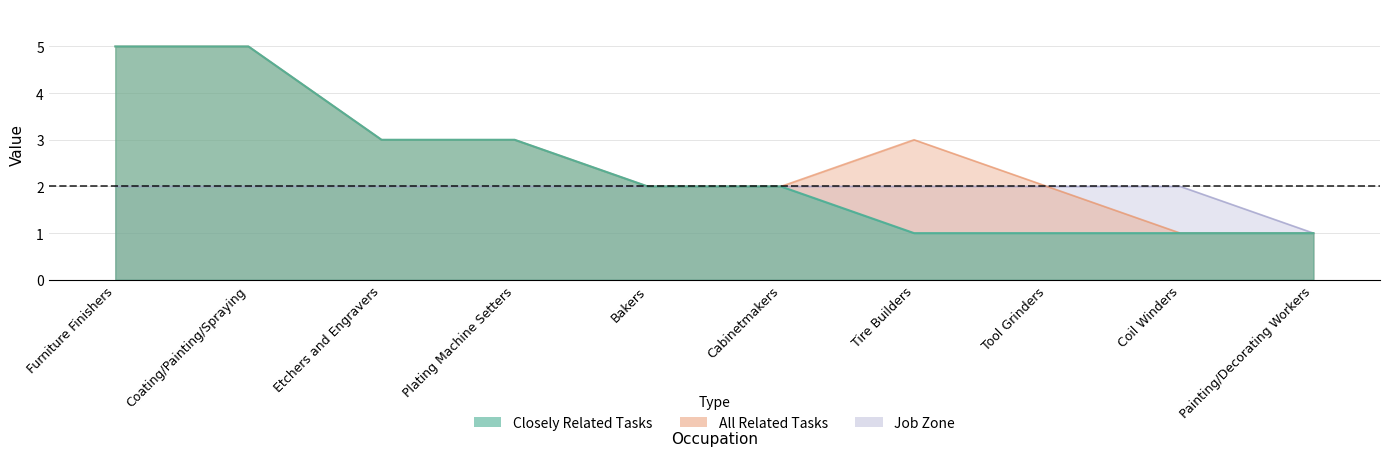

True or false: All Related Tasks and Job Zone intersect in this chart.

False